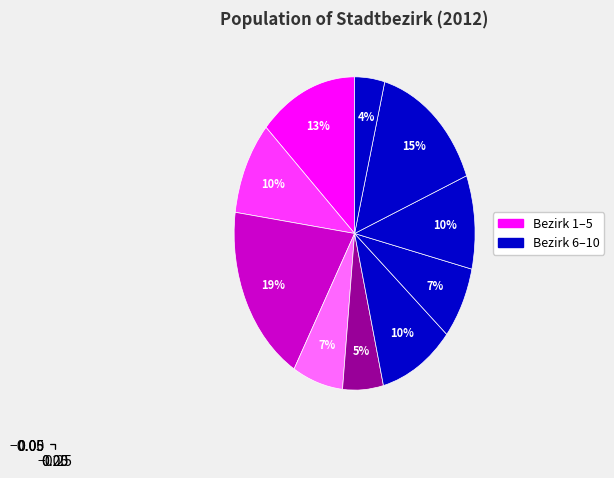

How many segments does this pie chart have?

10